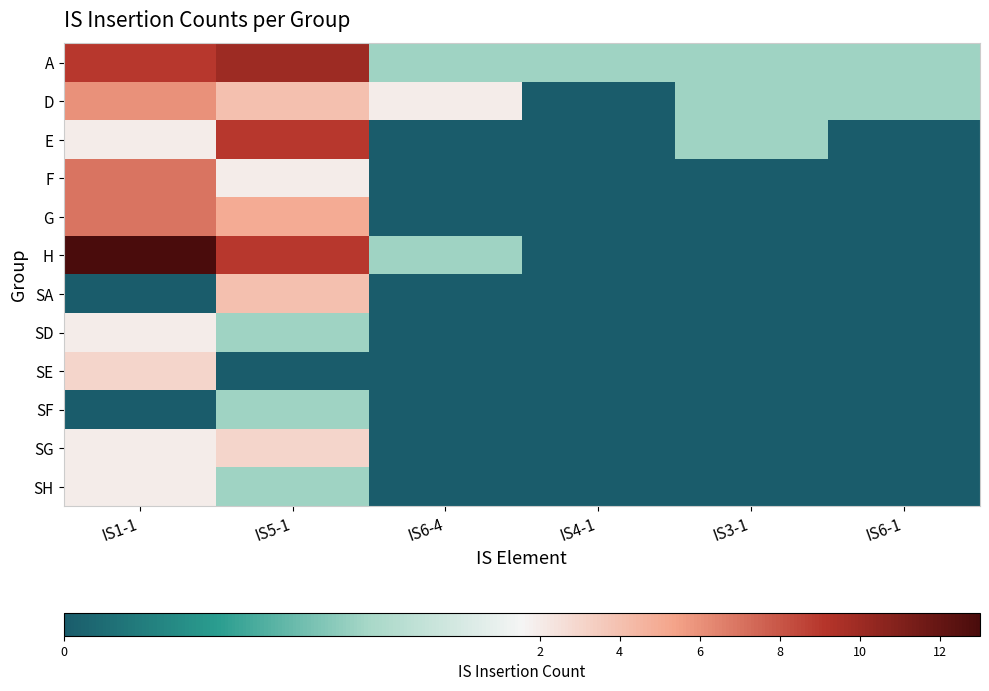

Reading left to right, list all the values displayed in this chart.

A: IS1-1=9	IS5-1=10	IS6-4=1	IS4-1=1	IS3-1=1	IS6-1=1
D: IS1-1=6	IS5-1=4	IS6-4=2	IS4-1=0	IS3-1=1	IS6-1=1
E: IS1-1=2	IS5-1=9	IS6-4=0	IS4-1=0	IS3-1=1	IS6-1=0
F: IS1-1=7	IS5-1=2	IS6-4=0	IS4-1=0	IS3-1=0	IS6-1=0
G: IS1-1=7	IS5-1=5	IS6-4=0	IS4-1=0	IS3-1=0	IS6-1=0
H: IS1-1=13	IS5-1=9	IS6-4=1	IS4-1=0	IS3-1=0	IS6-1=0
SA: IS1-1=0	IS5-1=4	IS6-4=0	IS4-1=0	IS3-1=0	IS6-1=0
SD: IS1-1=2	IS5-1=1	IS6-4=0	IS4-1=0	IS3-1=0	IS6-1=0
SE: IS1-1=3	IS5-1=0	IS6-4=0	IS4-1=0	IS3-1=0	IS6-1=0
SF: IS1-1=0	IS5-1=1	IS6-4=0	IS4-1=0	IS3-1=0	IS6-1=0
SG: IS1-1=2	IS5-1=3	IS6-4=0	IS4-1=0	IS3-1=0	IS6-1=0
SH: IS1-1=2	IS5-1=1	IS6-4=0	IS4-1=0	IS3-1=0	IS6-1=0